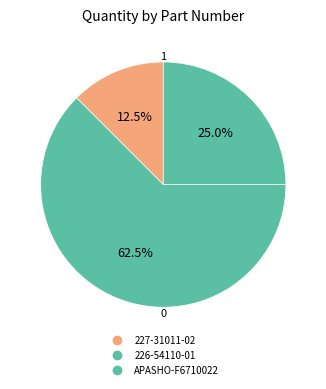

Is the sum of 227-31011-02 and APASHO-F6710022 greater than half?

No